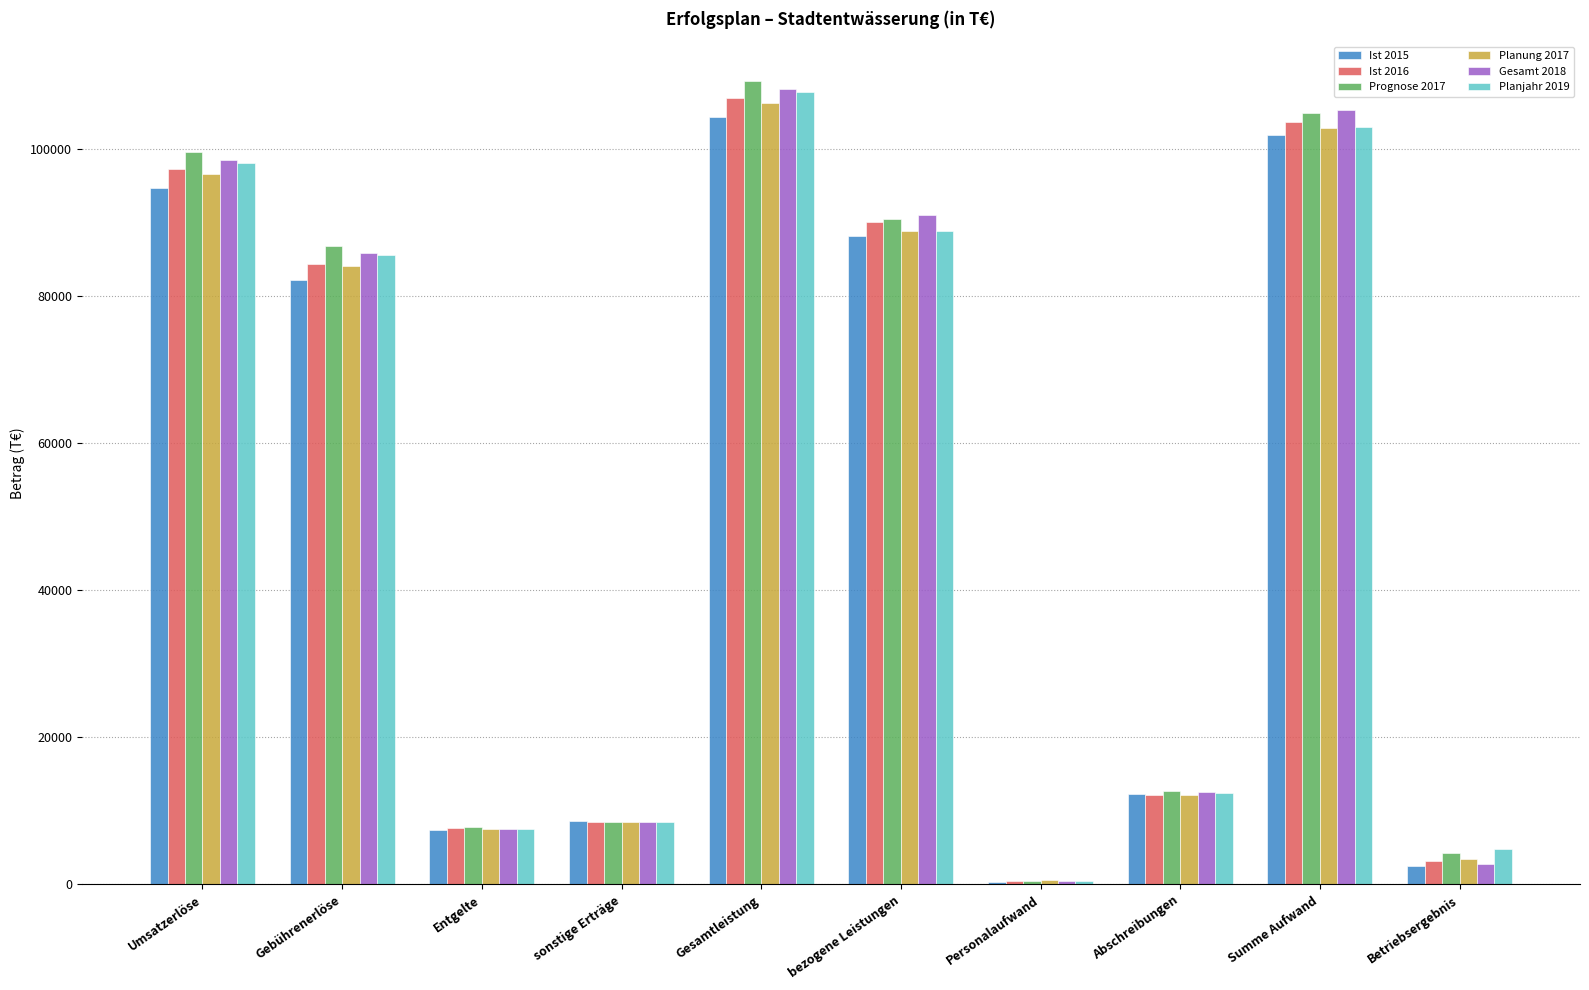

Reading right to left, transcribe all the data shown in this chart.

Ist 2015: 2494.0	101843.3	12256.8	402.4	88080.0	104337.3	8564.7	7445.4	82176.8	94659.6
Ist 2016: 3165.1	103670.7	12222.9	440.1	90032.3	106835.8	8535.0	7744.0	84381.6	97187.7
Prognose 2017: 4326.7	104822.9	12759.4	505.4	90432.1	109149.5	8543.0	7797.6	86745.0	99492.5
Planung 2017: 3473.4	102743.5	12125.1	543.2	88823.3	106217.0	8543.0	7588.0	84022.0	96560.0
Gesamt 2018: 2822.4	105247.6	12593.9	503.7	91046.0	108070.0	8540.0	7588.0	85879.0	98417.0
Planjahr 2019: 4823.4	102881.6	12402.6	510.1	88870.0	107705.0	8540.0	7588.0	85514.0	98052.0